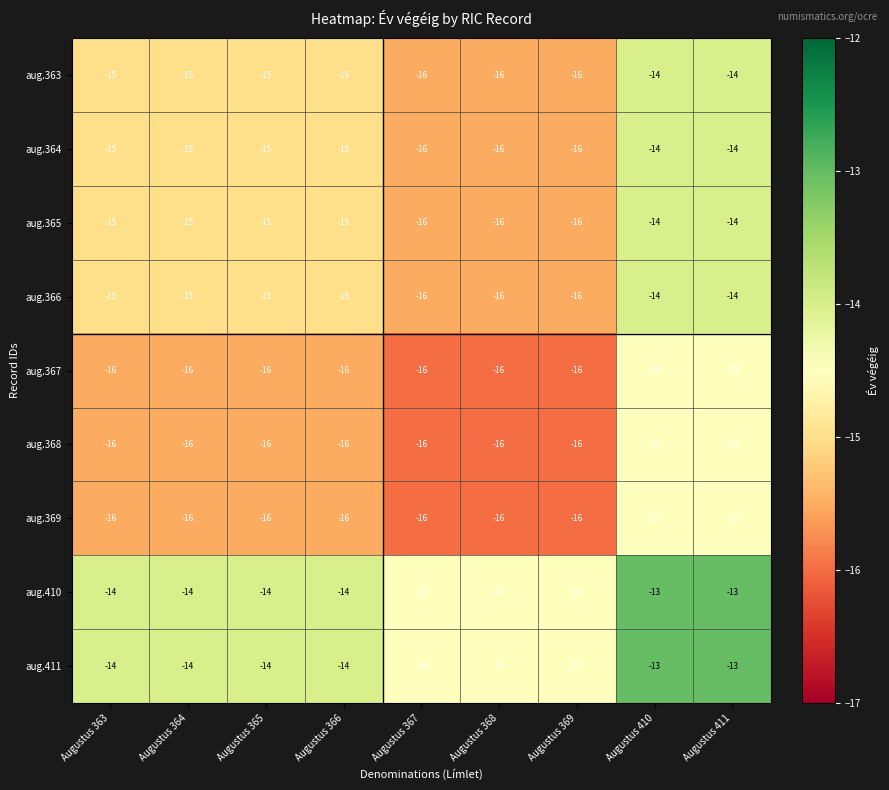

Where does the aug.364 series first go above -15?

Augustus 410